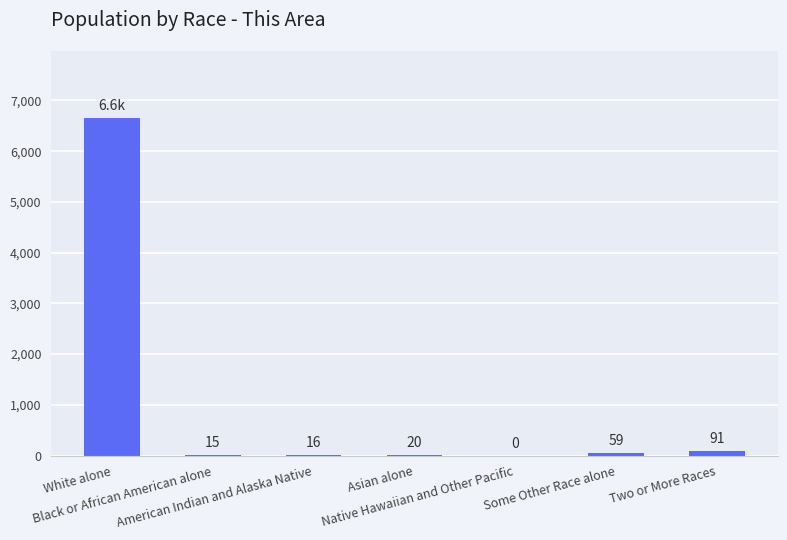

What is the maximum value shown in the chart?

6645